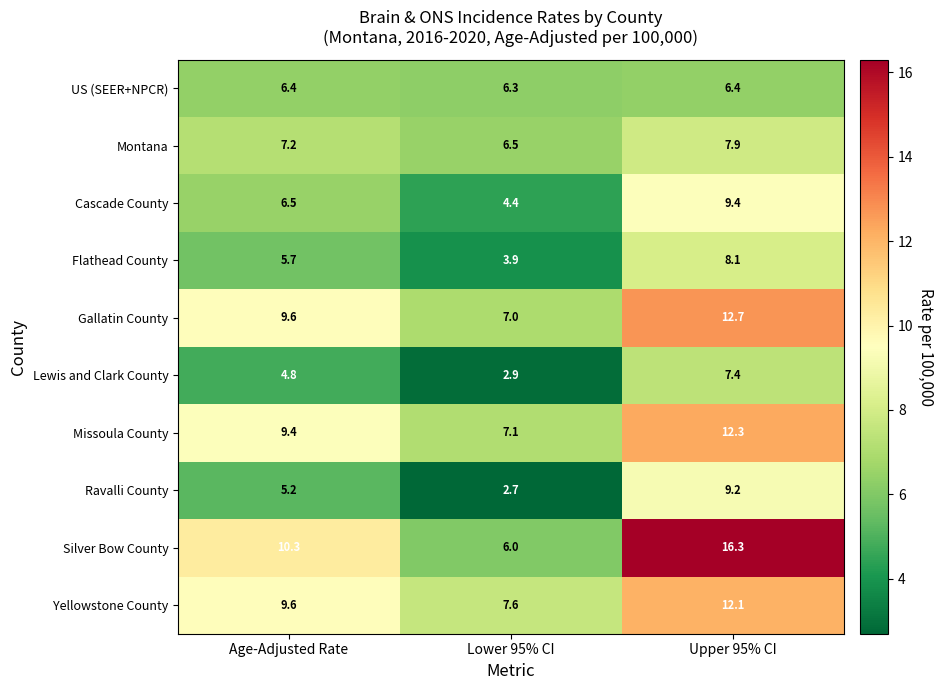

What value does the US (SEER+NPCR) series have at Upper 95% CI?

6.4